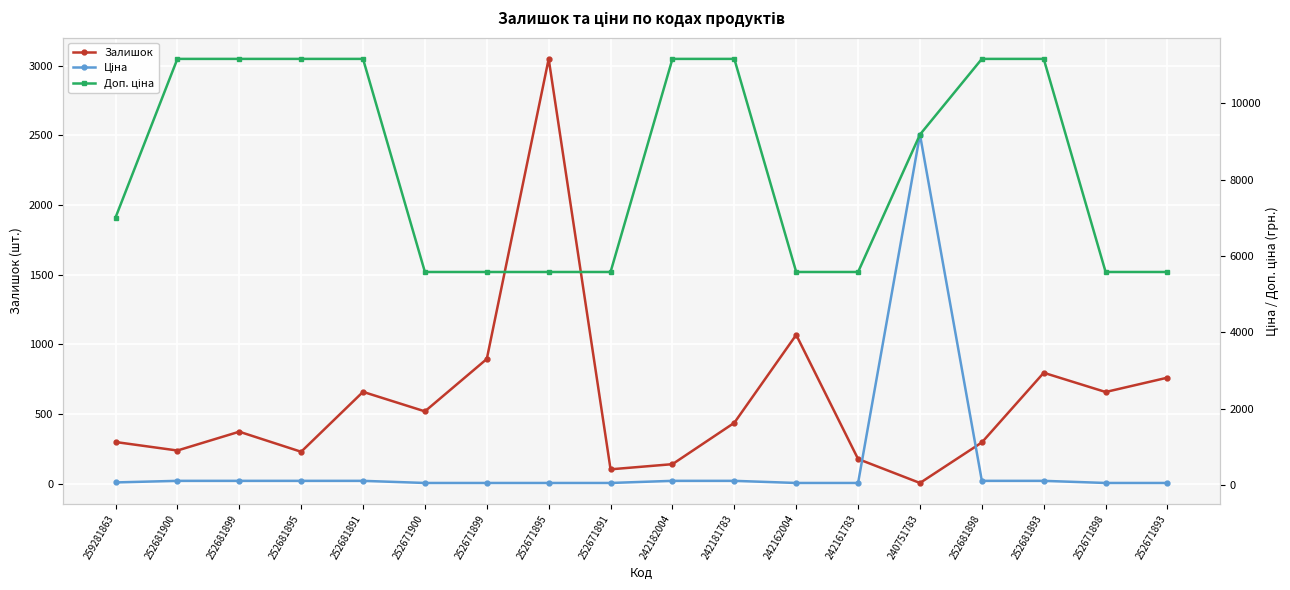

At which label does Доп. ціна reach its minimum?

252671900